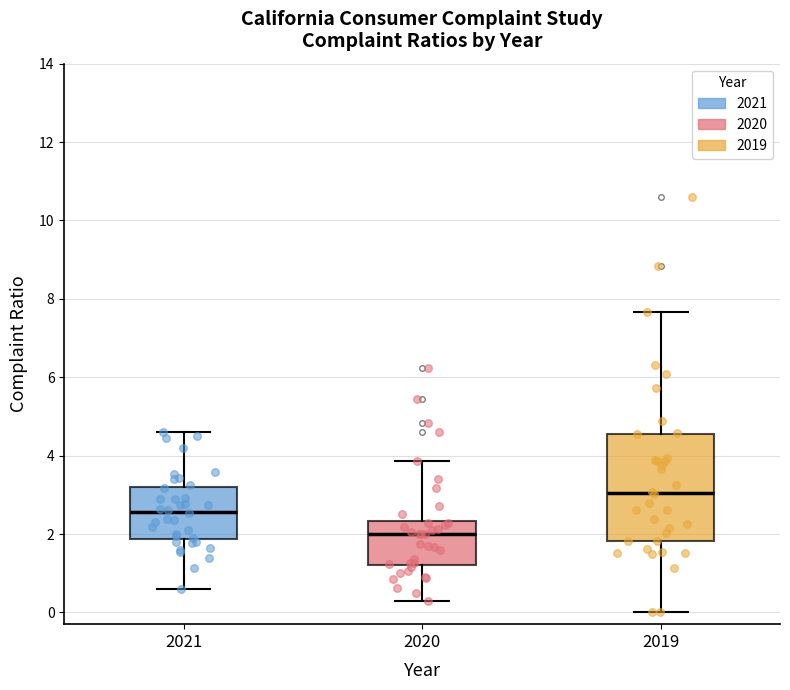

Which box is the tallest, from its lower edge to its upper edge?

2019